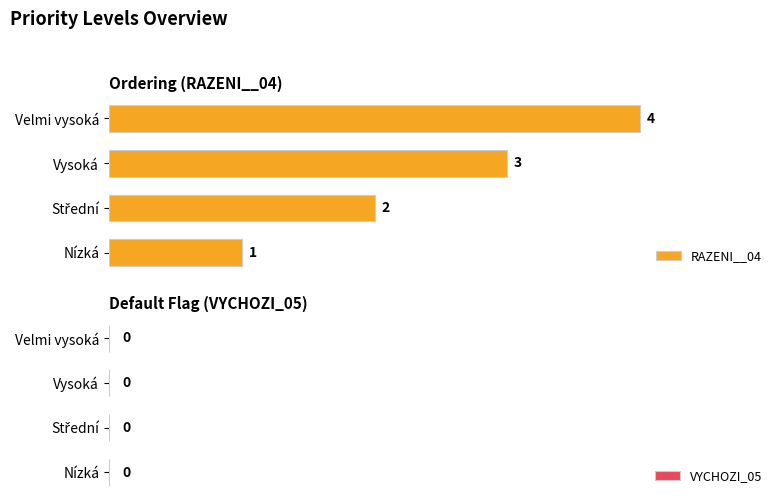

True or false: the data shows 2 at Velmi vysoká.

False